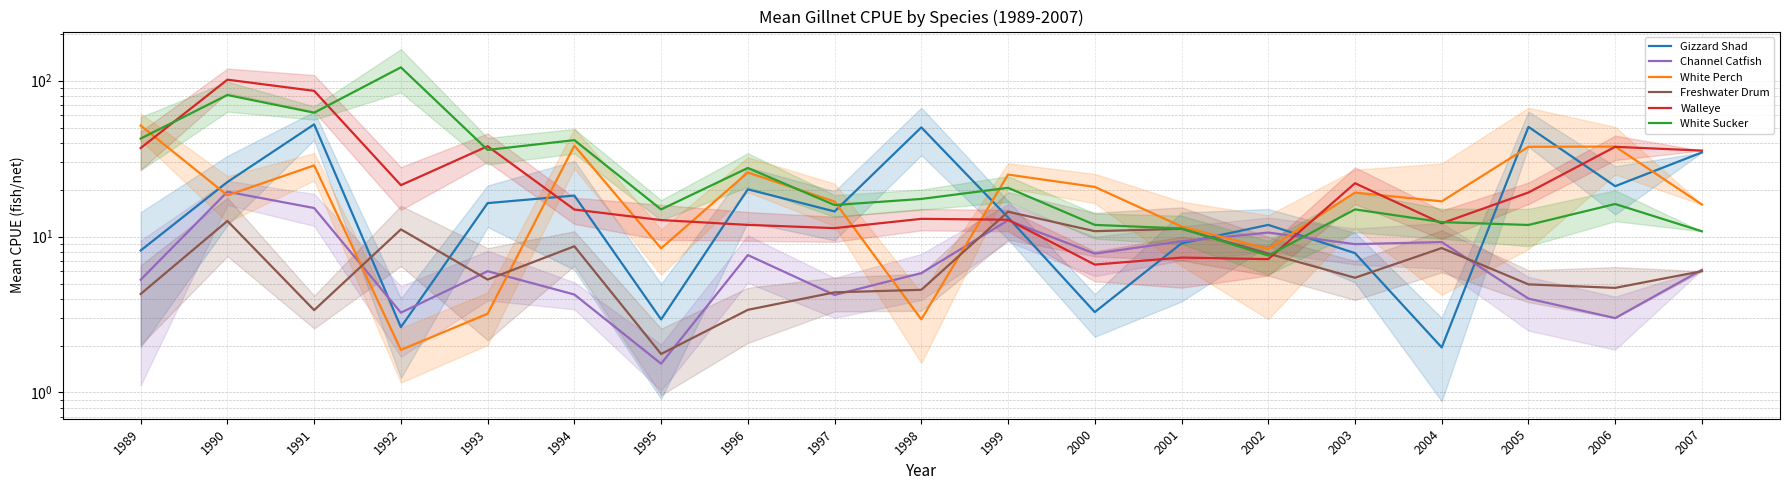

Count the number of data series in this chart.

6